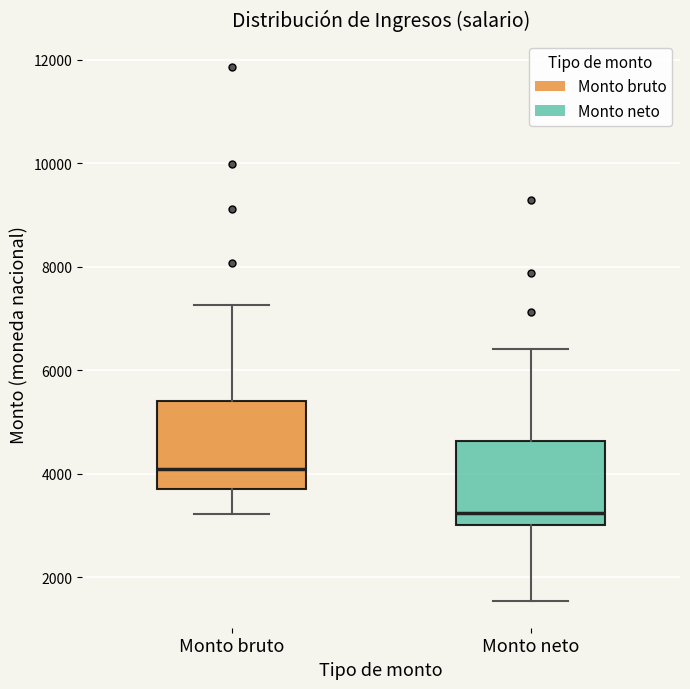

Where does the median line of the box for Monto bruto sit on the y-axis? The values are not printed on the chart, so give them approximately, as read against the axis.

4000